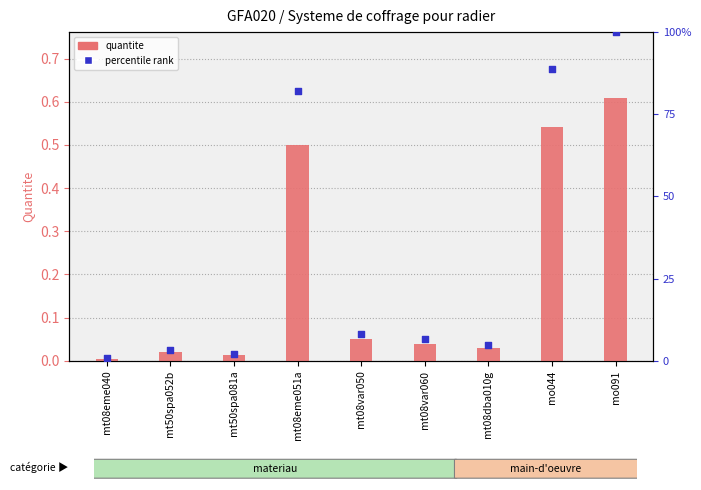

What is the total value across all series at mt08eme051a?

82.6